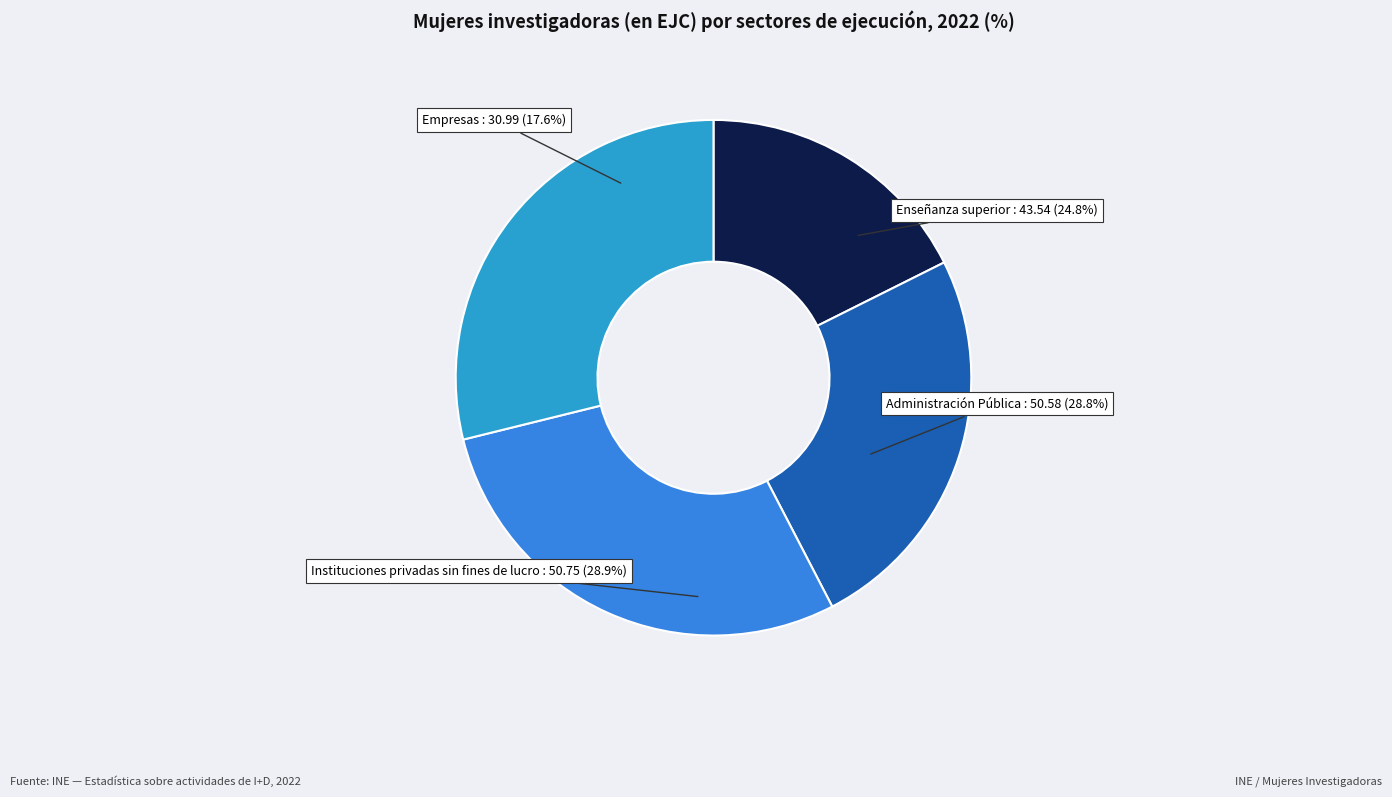

To the nearest percent, what is the combined percentage of Administración Pública and Empresas?

46%